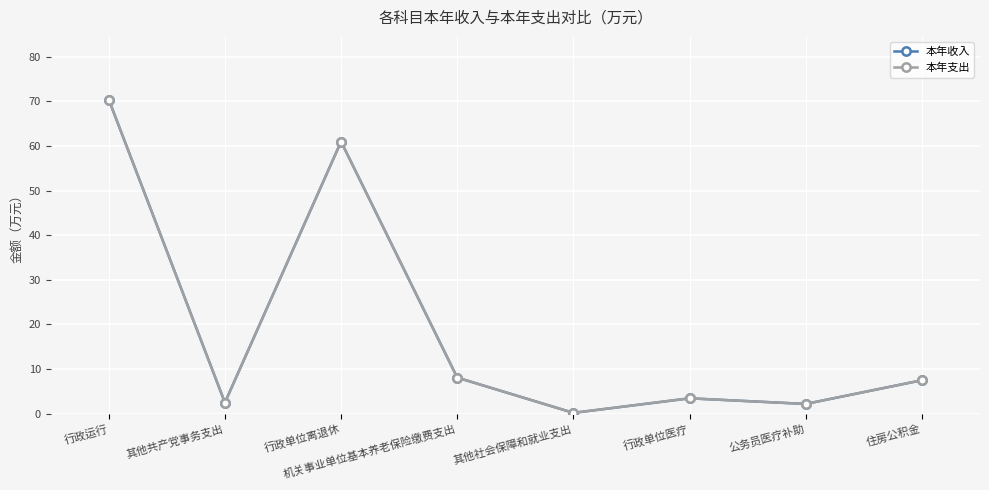

What is the label of the 2nd point from the right?

公务员医疗补助